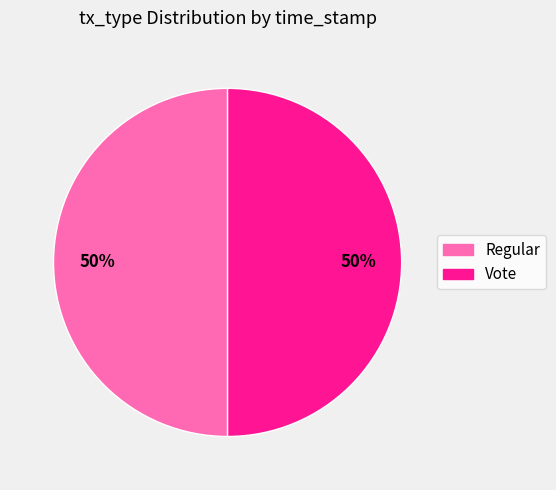

True or false: Regular accounts for 64% of the total.

False